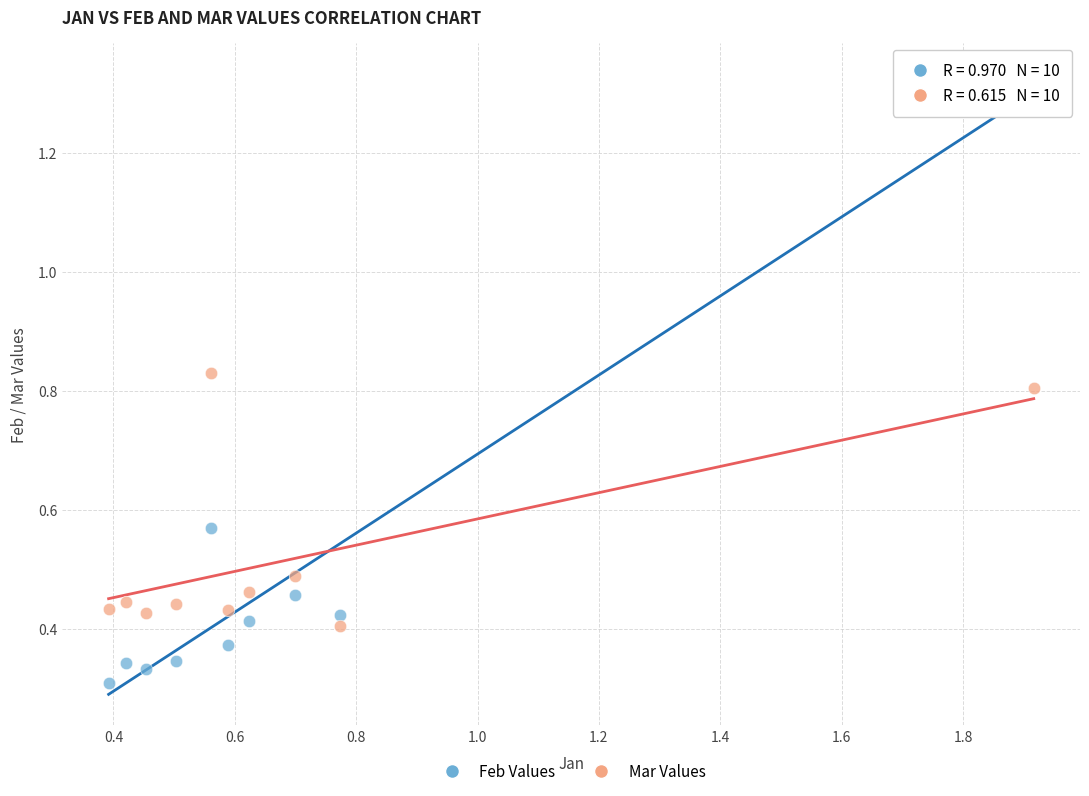

Which series contains the highest Y value?

Feb Values